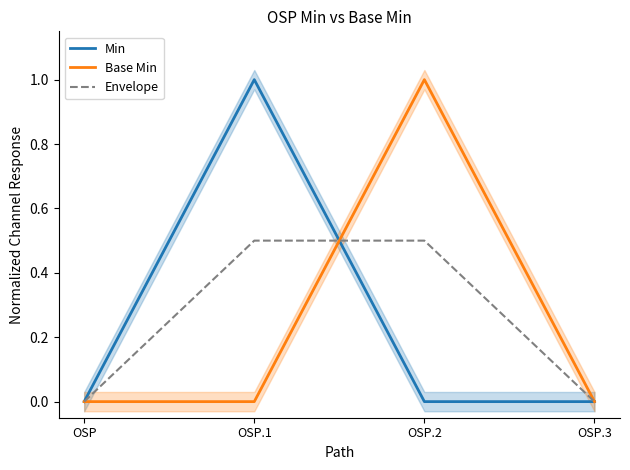

How many lines are shown in the chart?

3